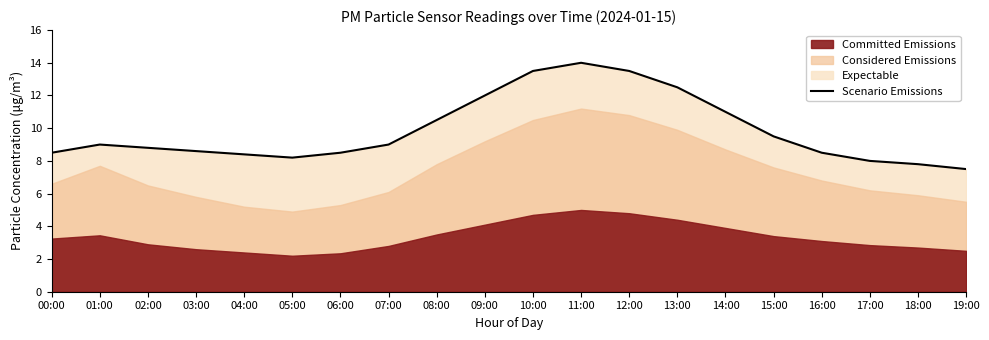

How many points are lower than both their immediate neighbors (excluding endpoints)?

1